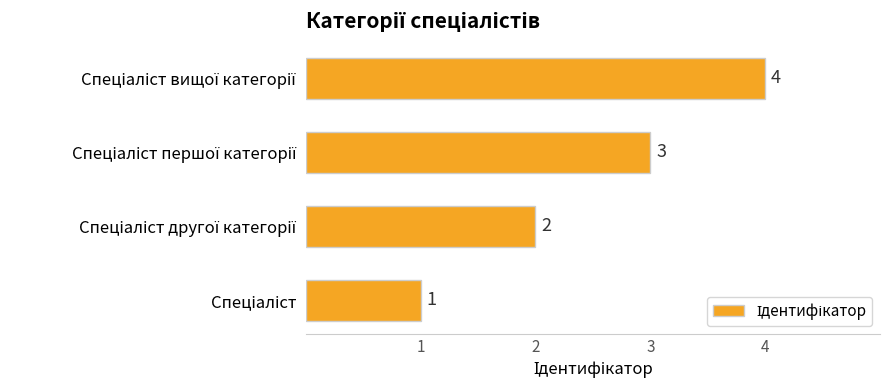

How many values are between 2 and 4?

3